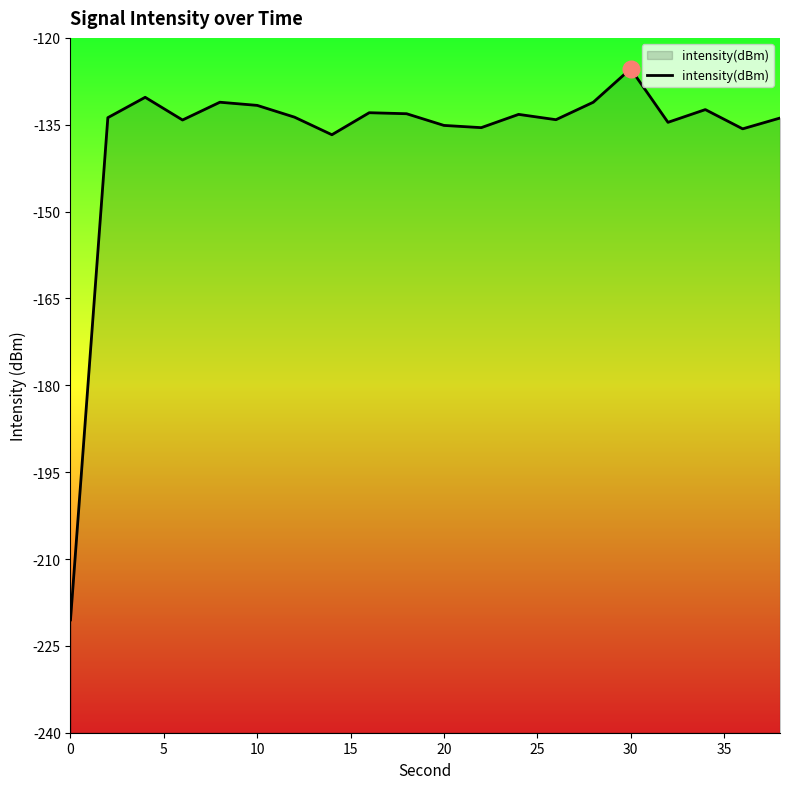

How many data points are above -133?

7